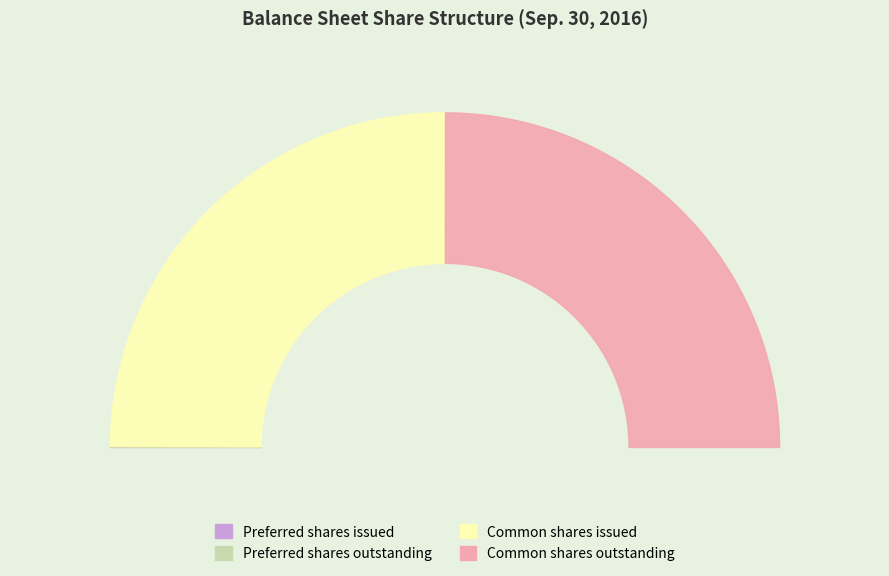

To the nearest percent, what is the difference between the largest and smallest slice percentages?

50%